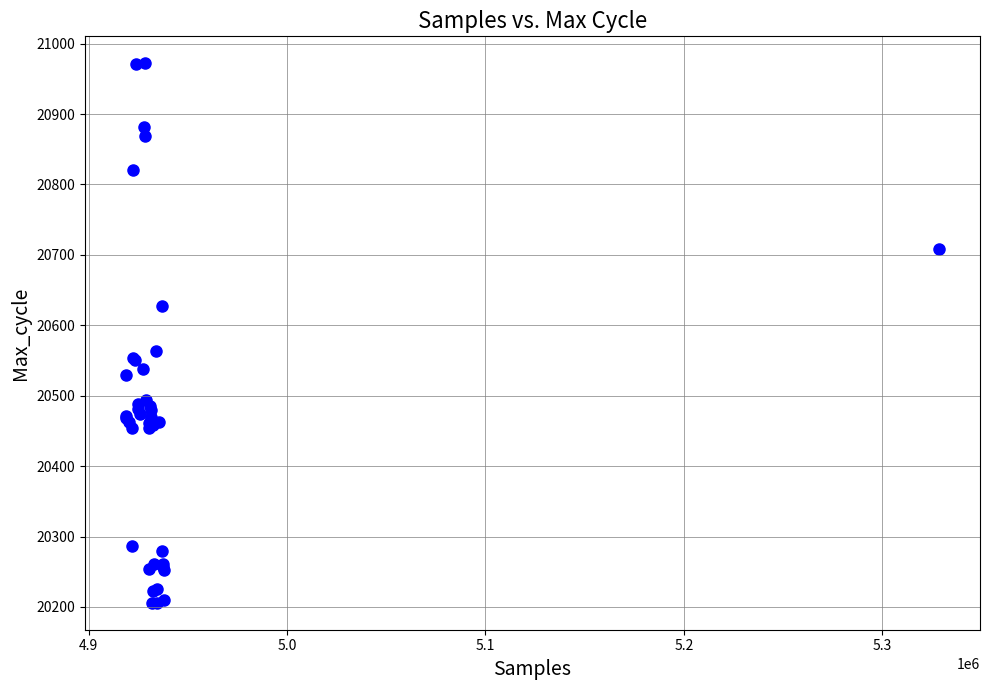

What Y value in the scatter plot is closest to 20589?

20564